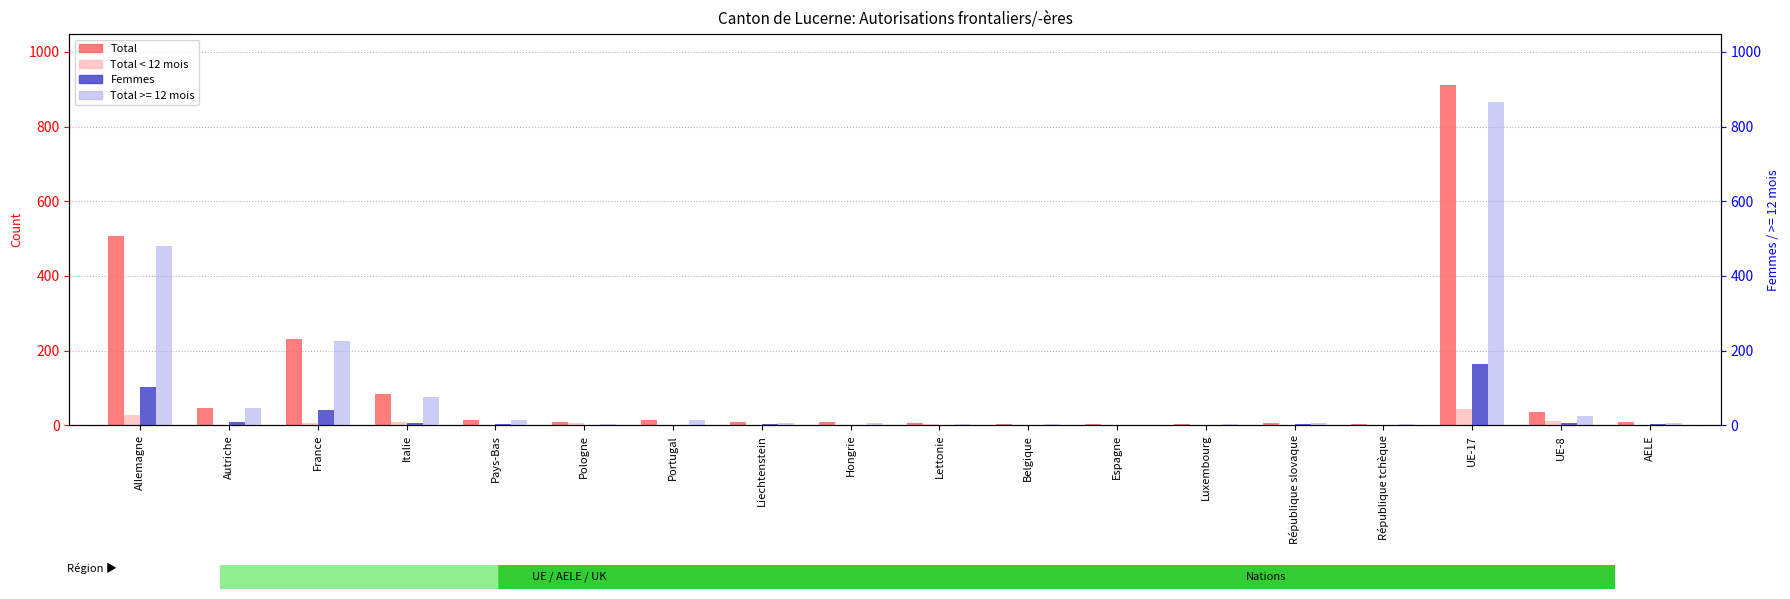

What is the value of the Femmes bar at the 3rd from the left?

41